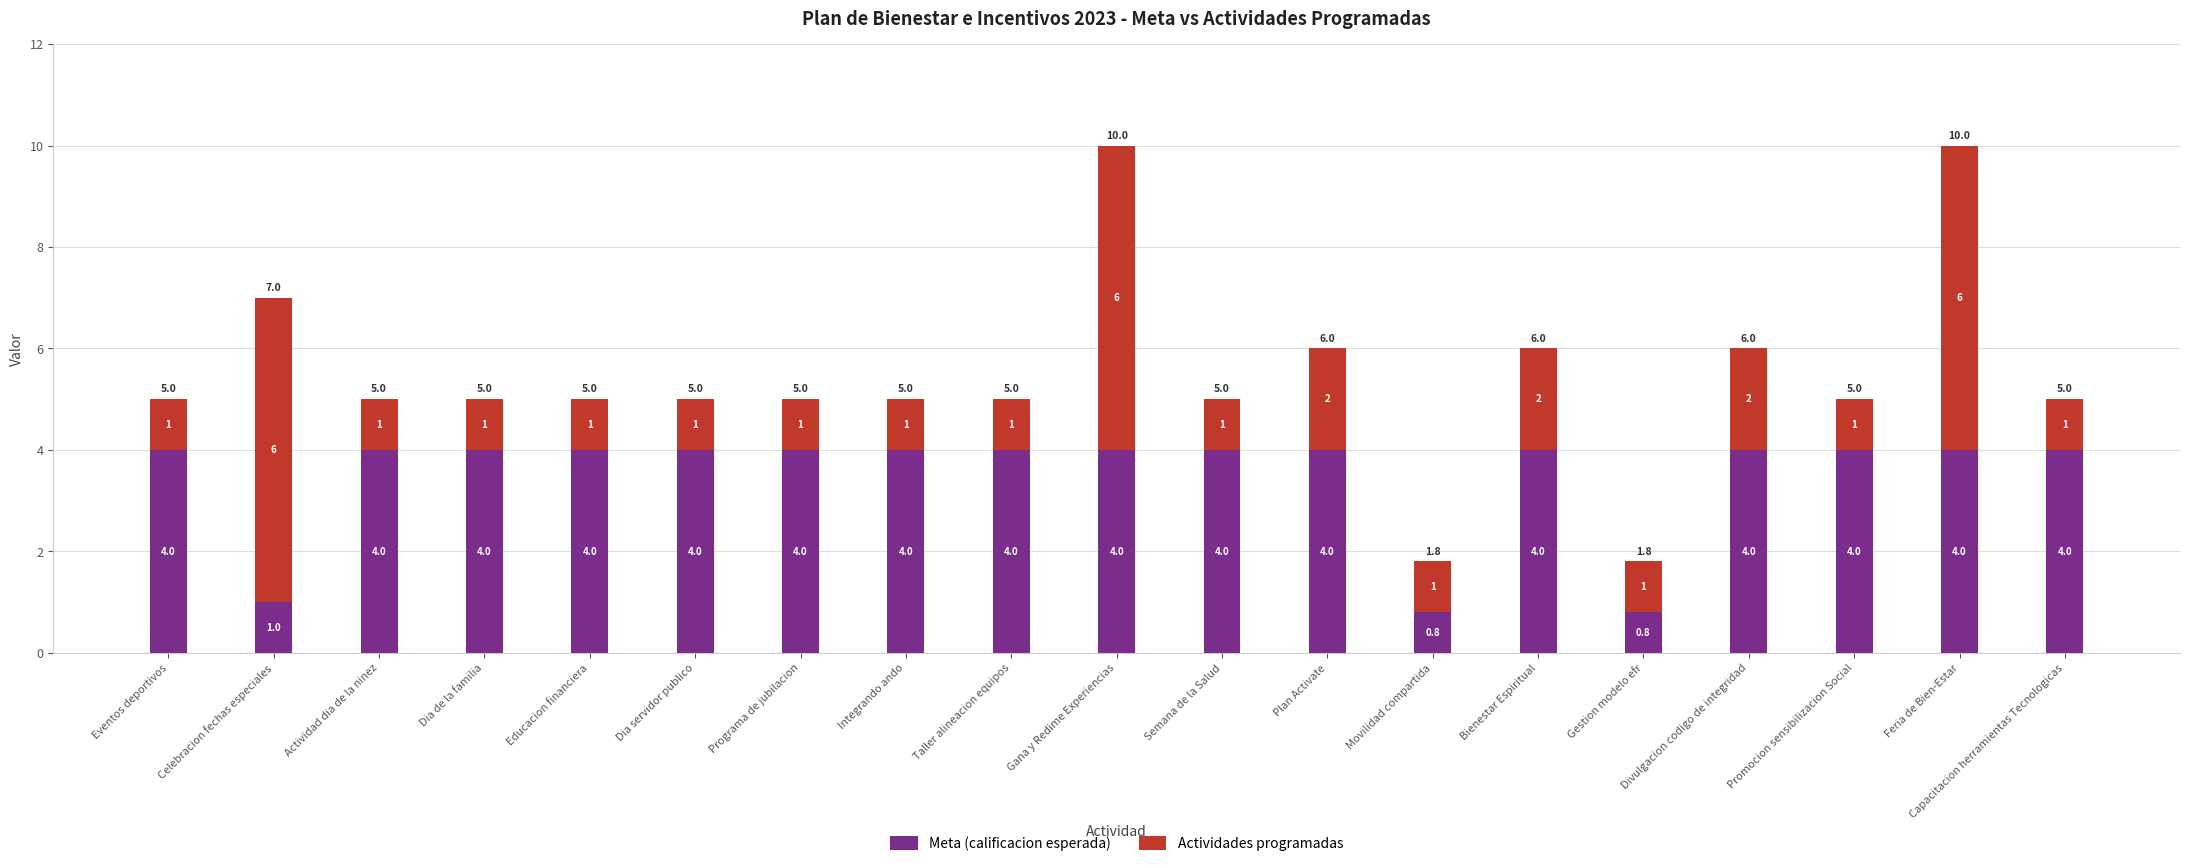

At which label is Meta (calificacion esperada) closest to 2?

Celebracion fechas especiales